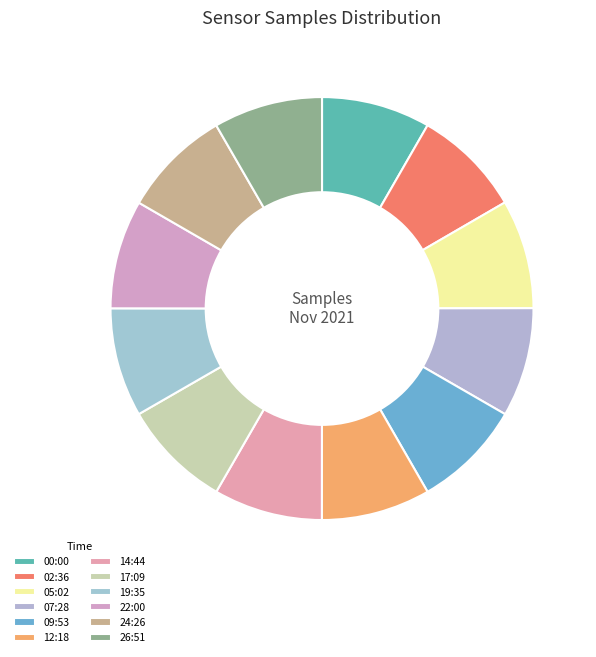

Is 09:53 the majority of the pie?

No